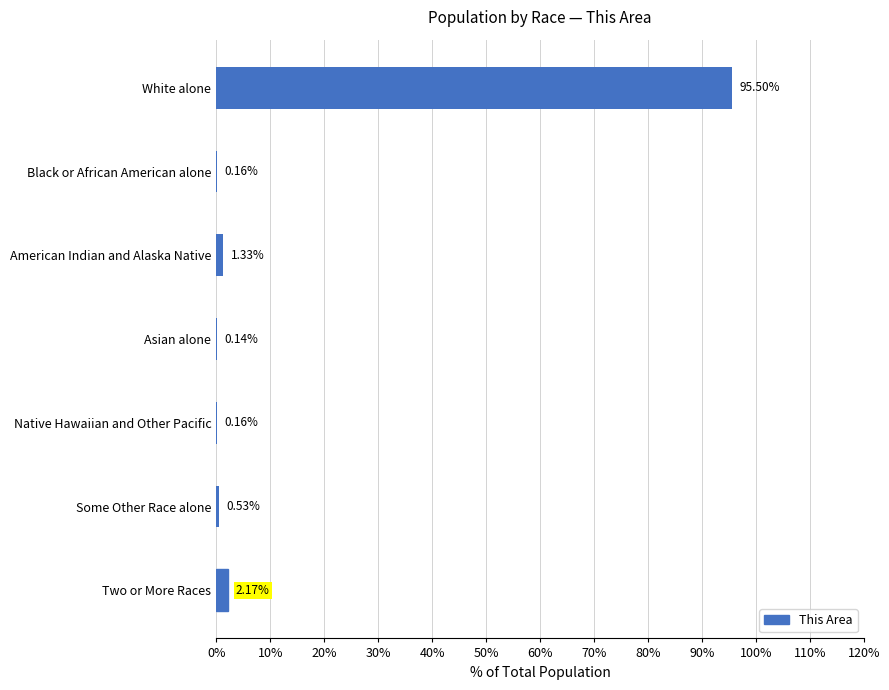

Which has a higher value, Some Other Race alone or Native Hawaiian and Other Pacific?

Some Other Race alone